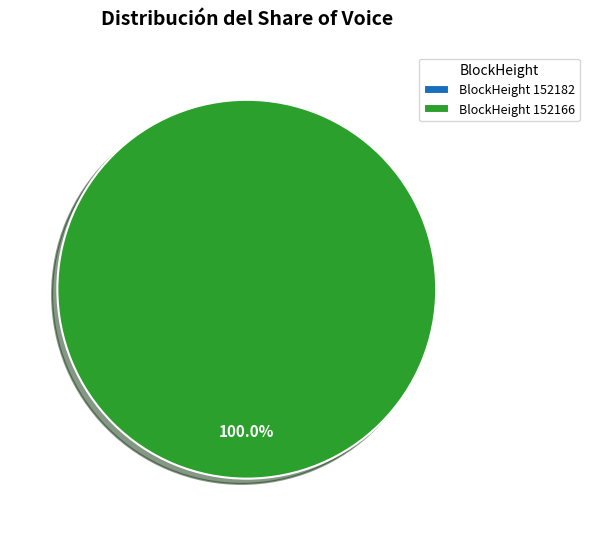

What portion of the pie excludes 152182?

100.0%